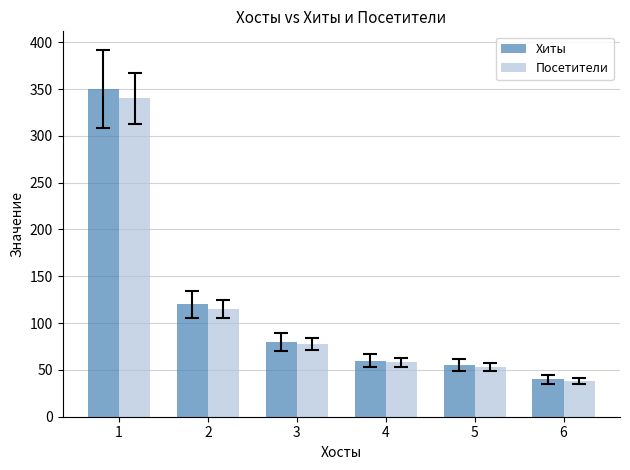

Is the value of Посетители at 3 greater than the value of Хиты at 2?

No